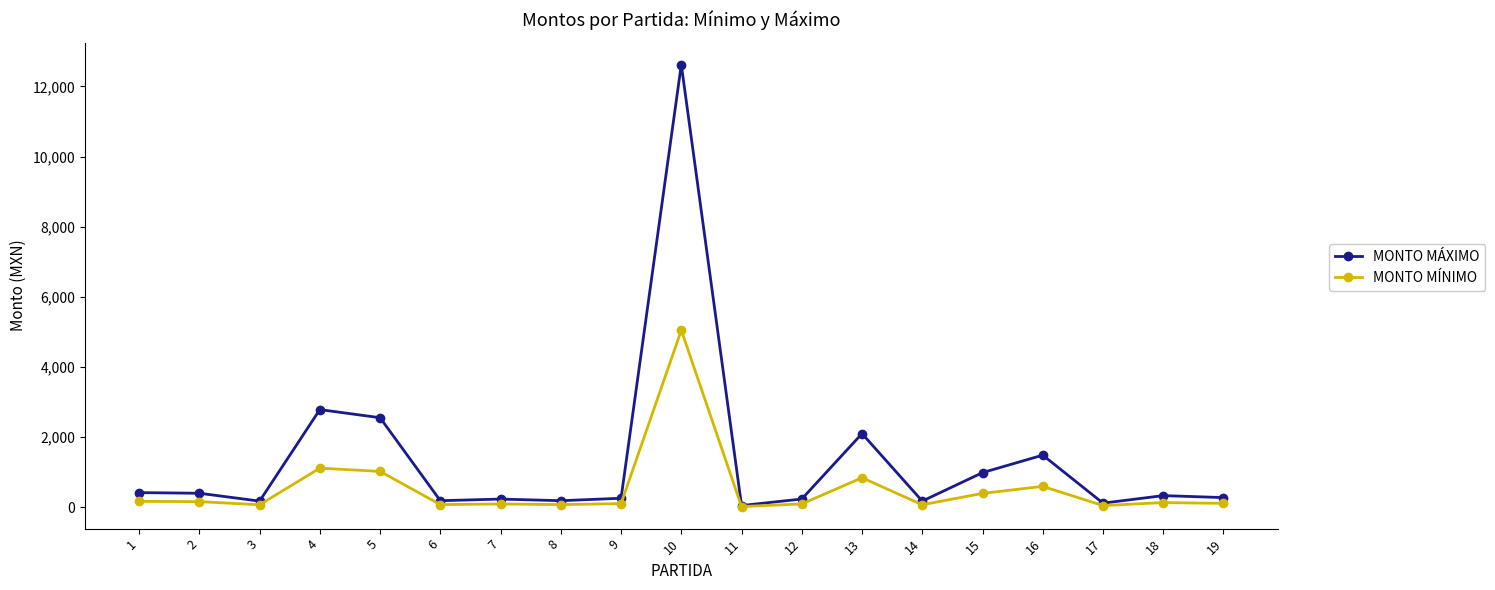

What is the value of the MONTO MÁXIMO point at the 1st from the left?

415.9